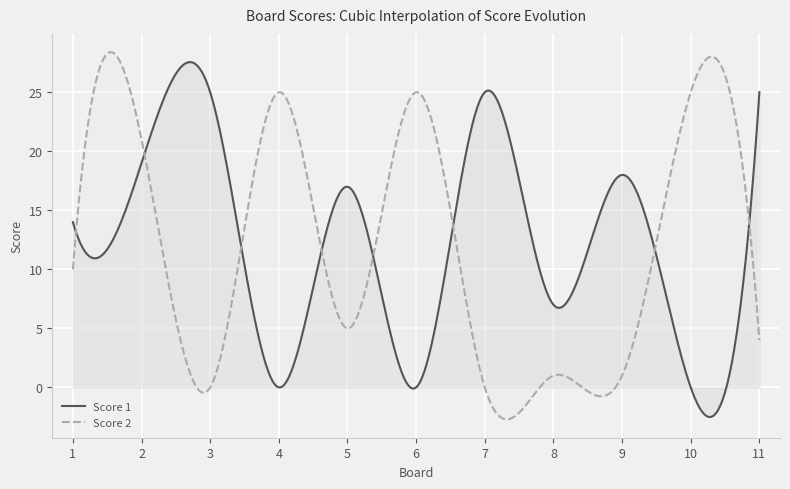

Count the Score 1 values in the range 0 to 25.

11